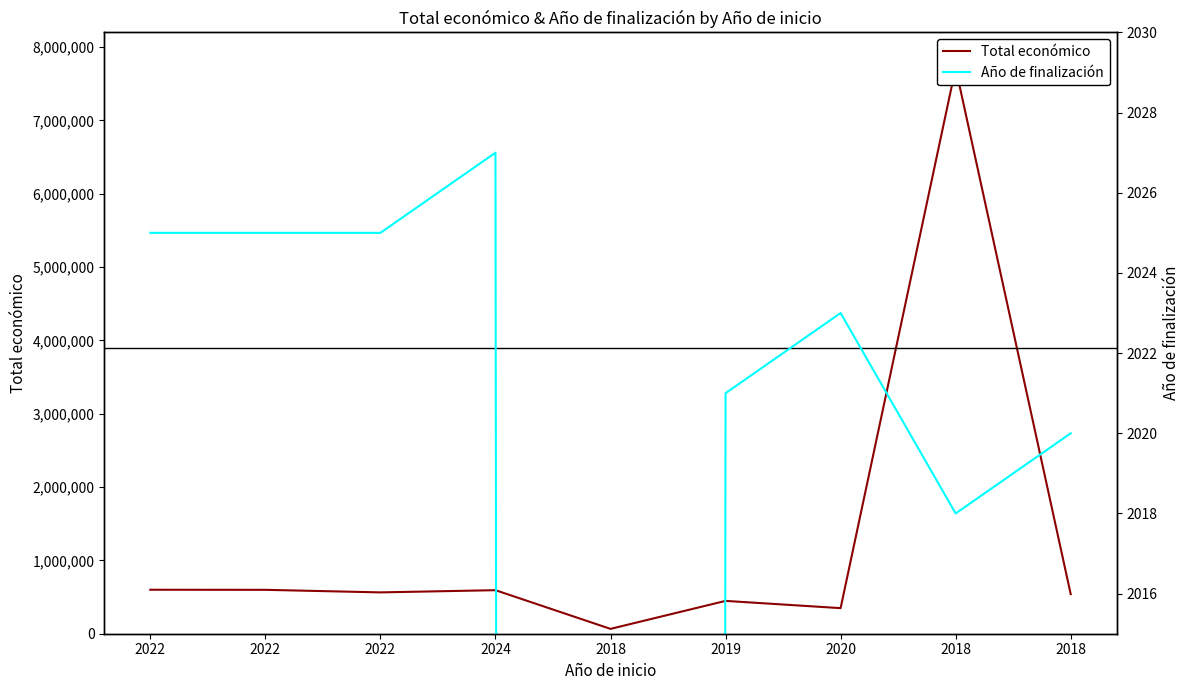

What is the minimum value for Total económico?

66125